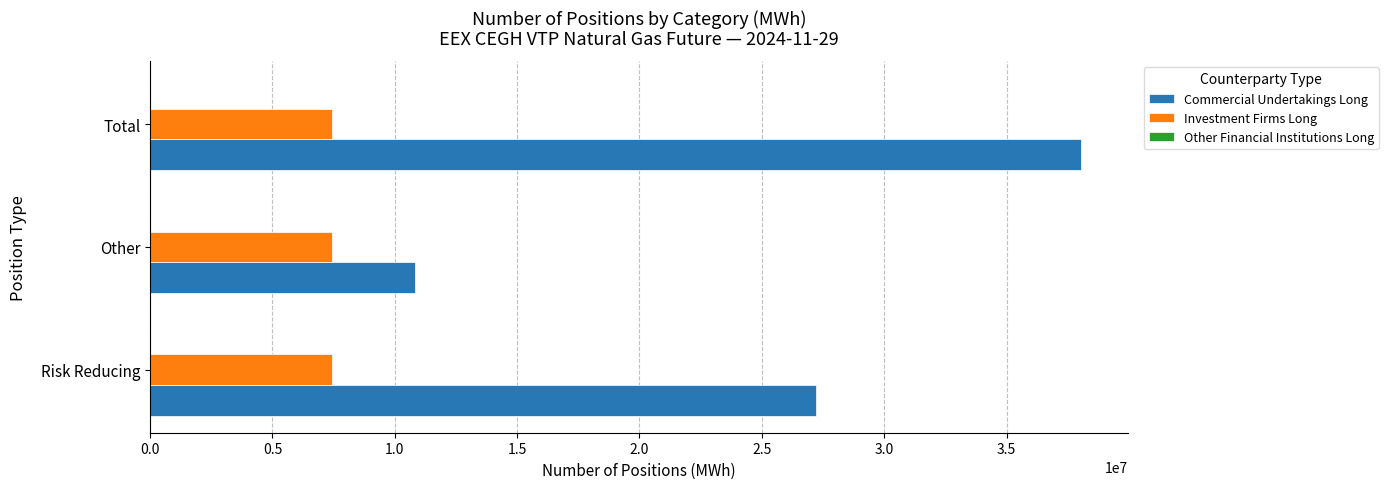

What is the average value of the Commercial Undertakings Long series?

25365553